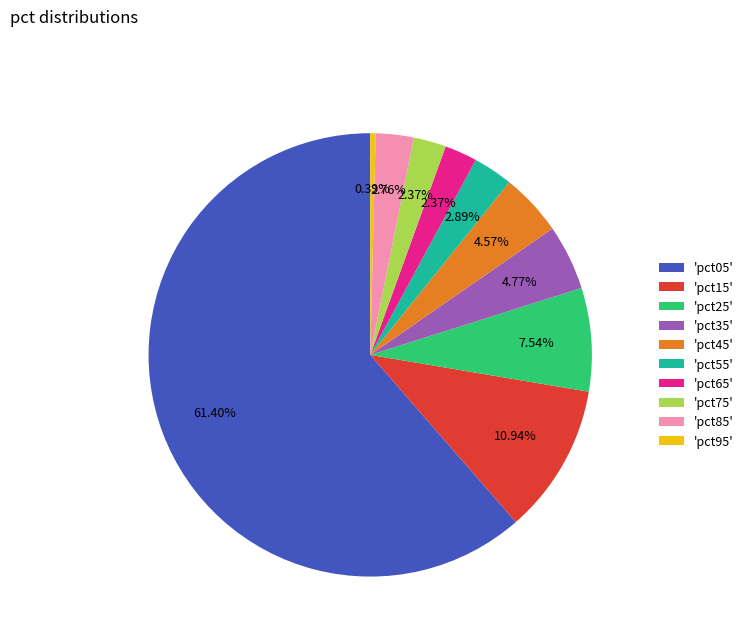

Which has a higher value, 'pct95' or 'pct05'?

'pct05'